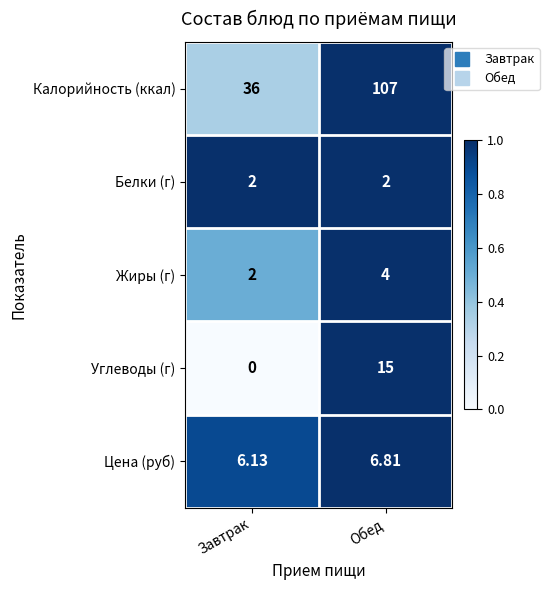

At which label is Углеводы (г) closest to 7?

Завтрак